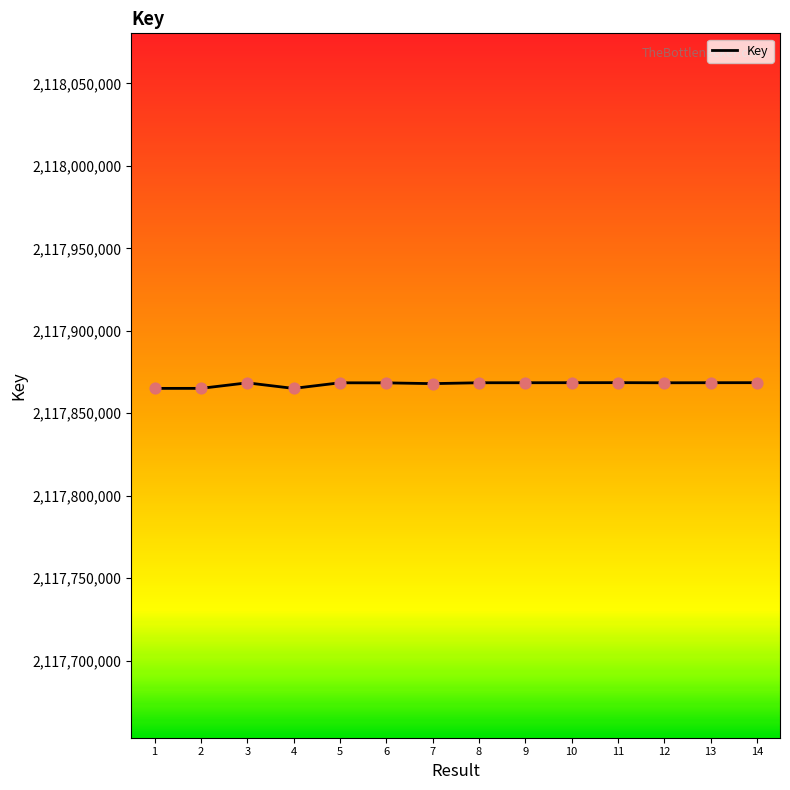

Approximately how many times larger is the value at 3 compared to 8?

1.0